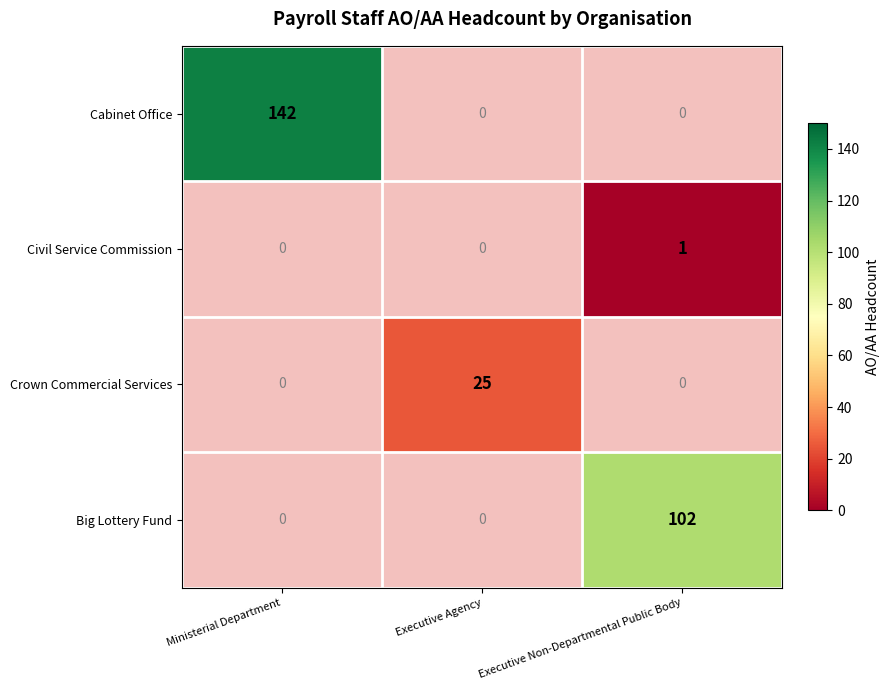

The Cabinet Office series shows 67 at Ministerial Department. True or false?

False